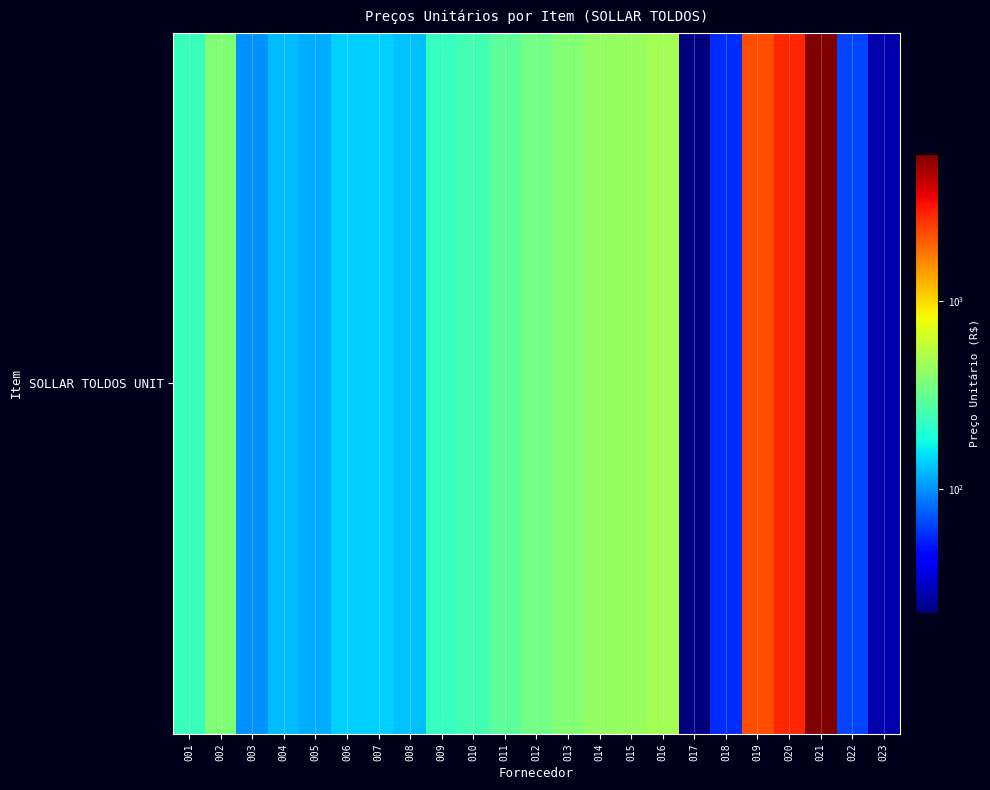

Where is the data nearest to the value 3057?

020